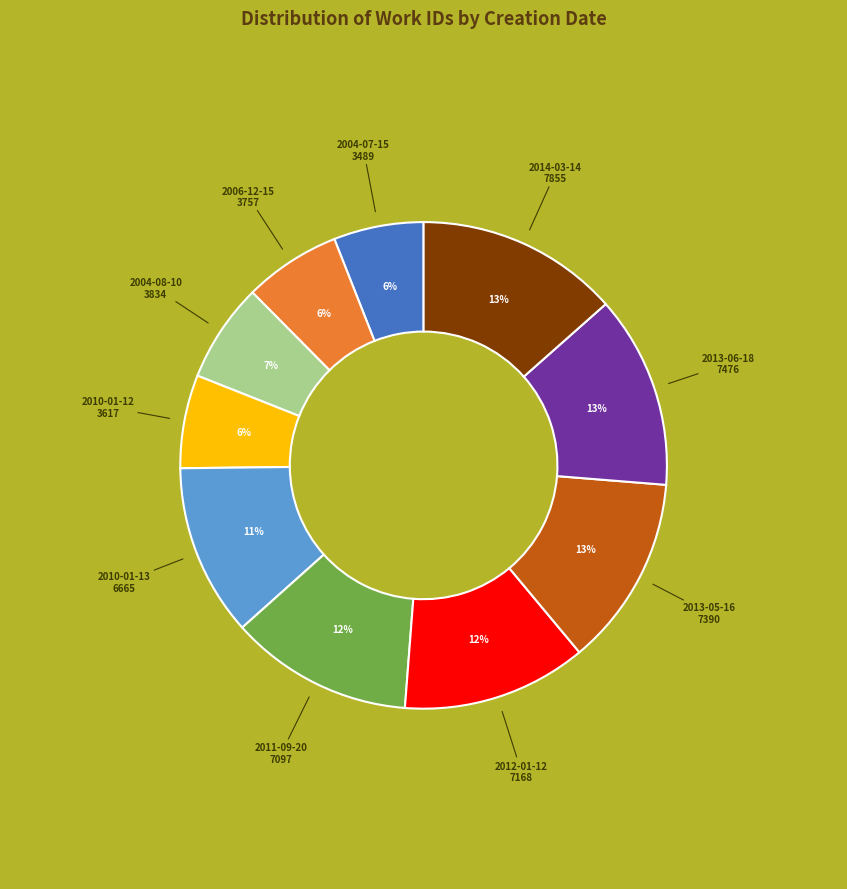

How many slices are in this pie chart?

10